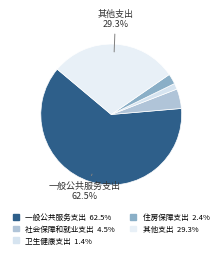

Count the number of slices in the pie.

5